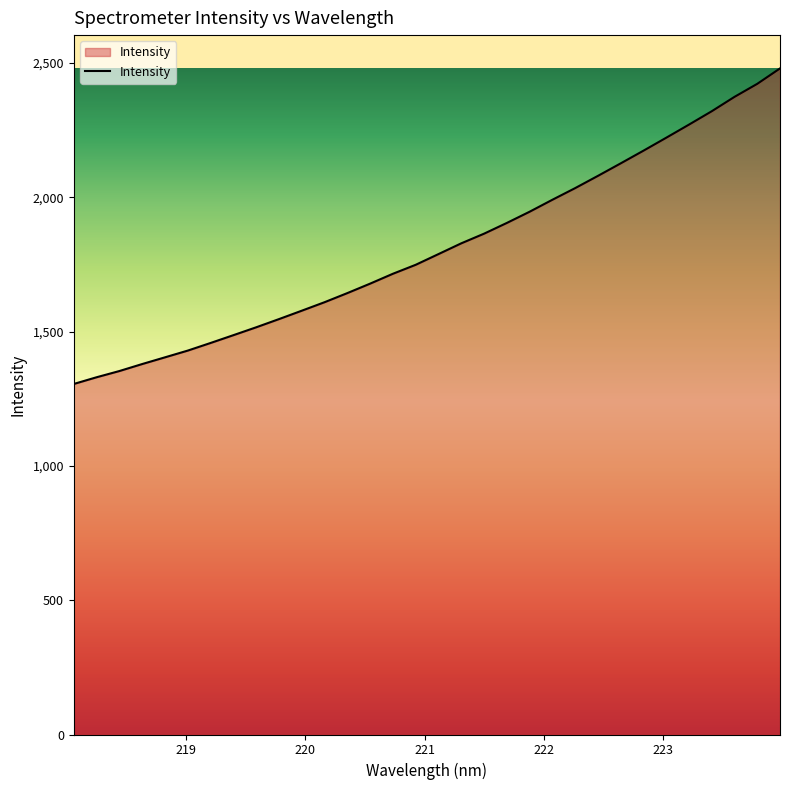

What is the sum of all values?

58003.5